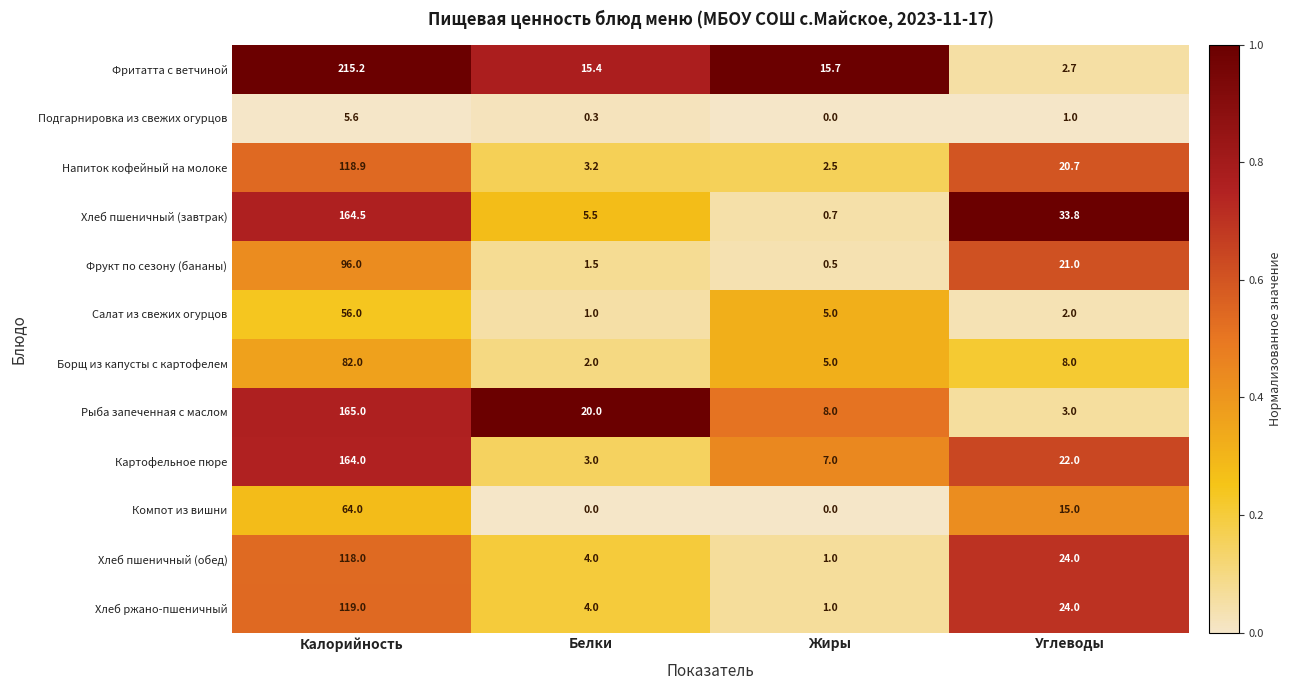

What is the difference between the maximum and second lowest values in the Подгарнировка из свежих огурцов series?

5.3